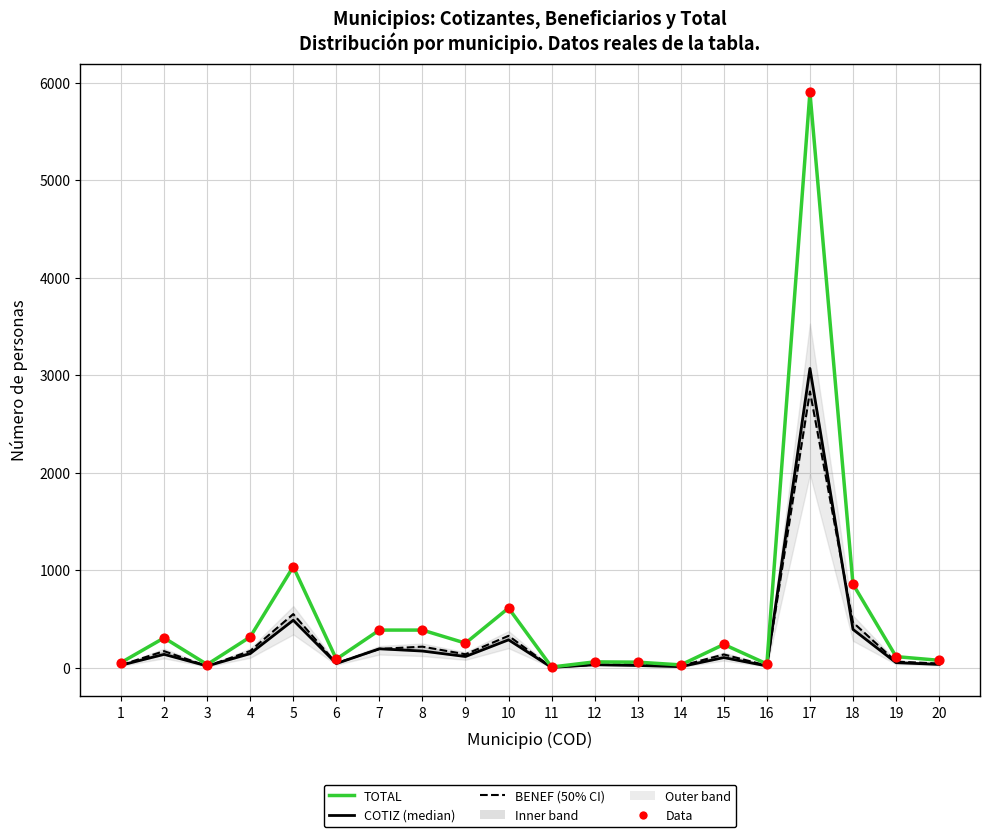

Is the value of TOTAL at 3 greater than the value of COTIZ at 2?

No